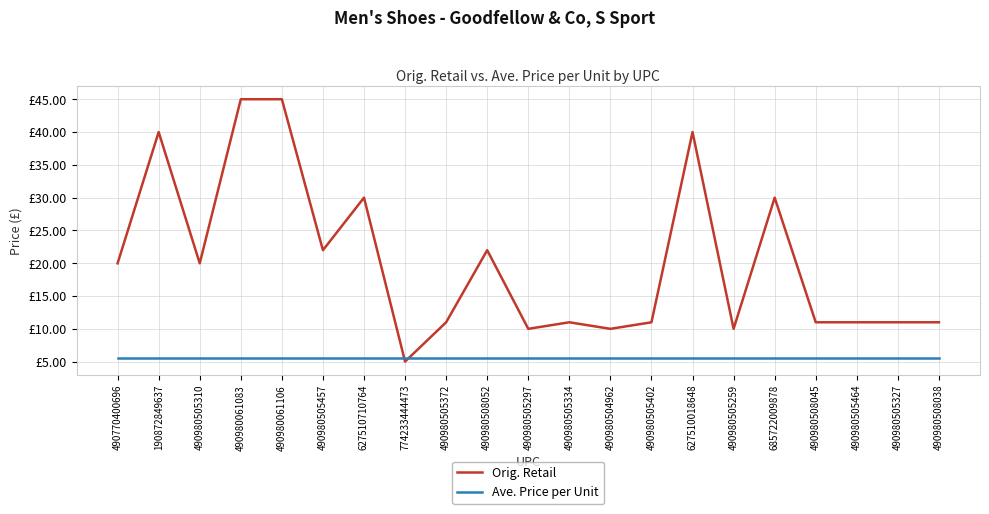

Does the chart display data point markers on the line(s)?

No